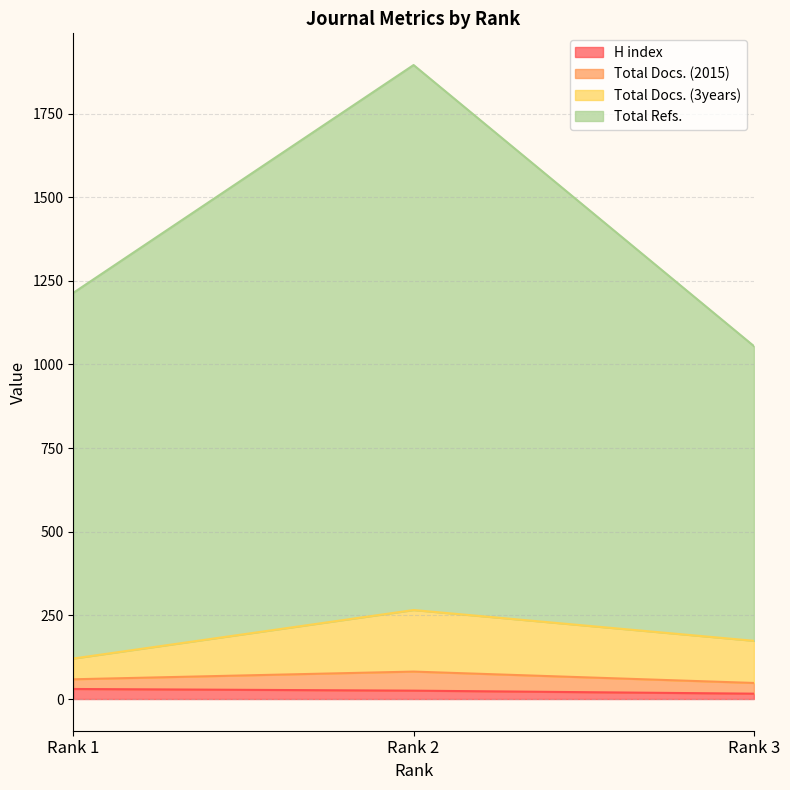

What is the difference between the maximum and minimum values in the H index series?

14